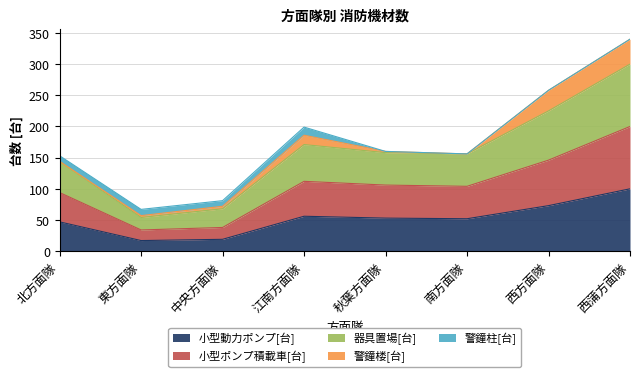

How many interior local valleys does the 小型動力ポンプ[台] series have?

2